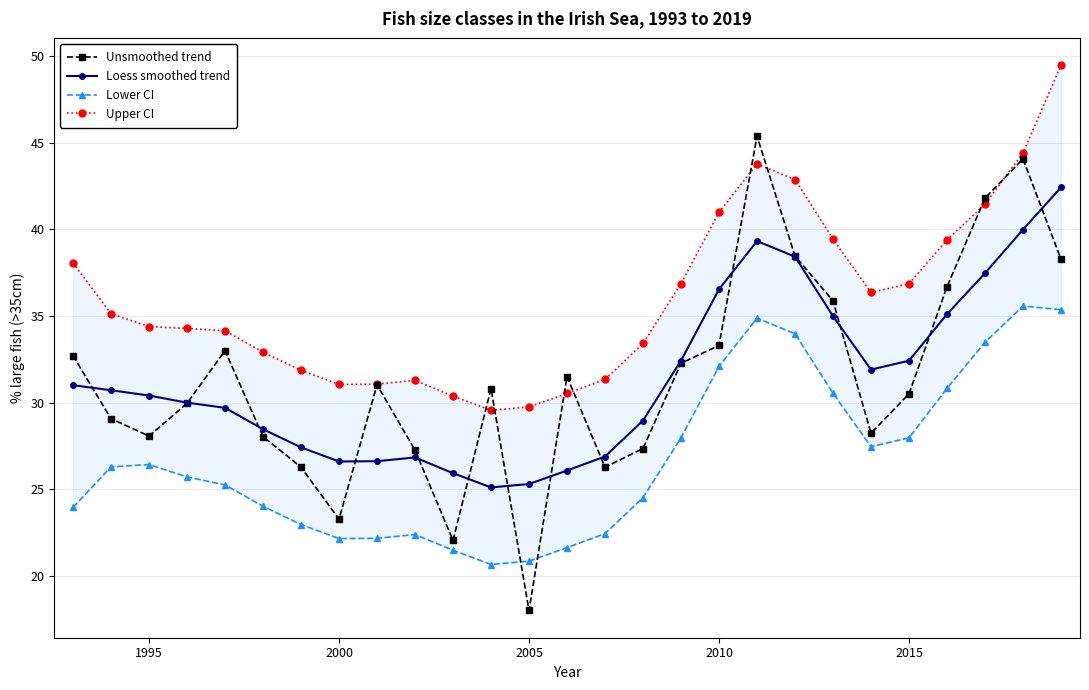

What is the maximum value for Loess smoothed trend?

42.4